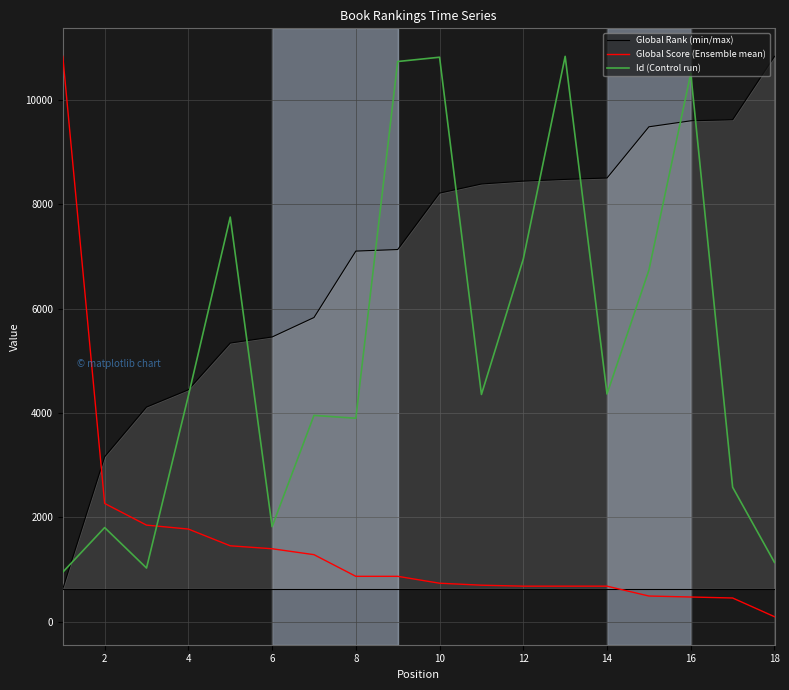

Which series has the largest total across all categories?

Global Rank (min/max)